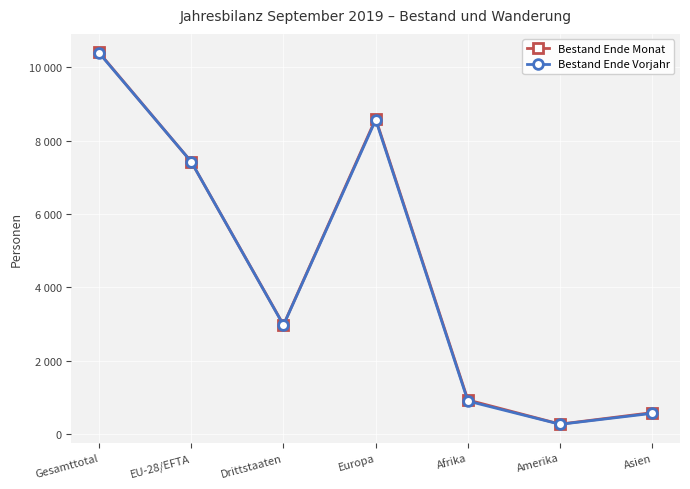

Which series has the largest range (max minus min)?

Bestand Ende Monat